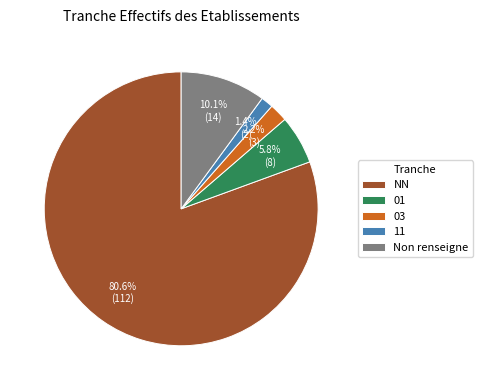

To the nearest percent, what is the combined percentage of 03 and 01?

8%